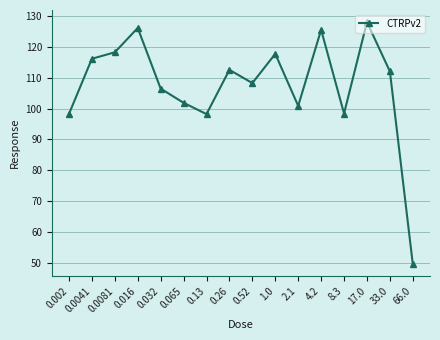

What is the average value?

107.4